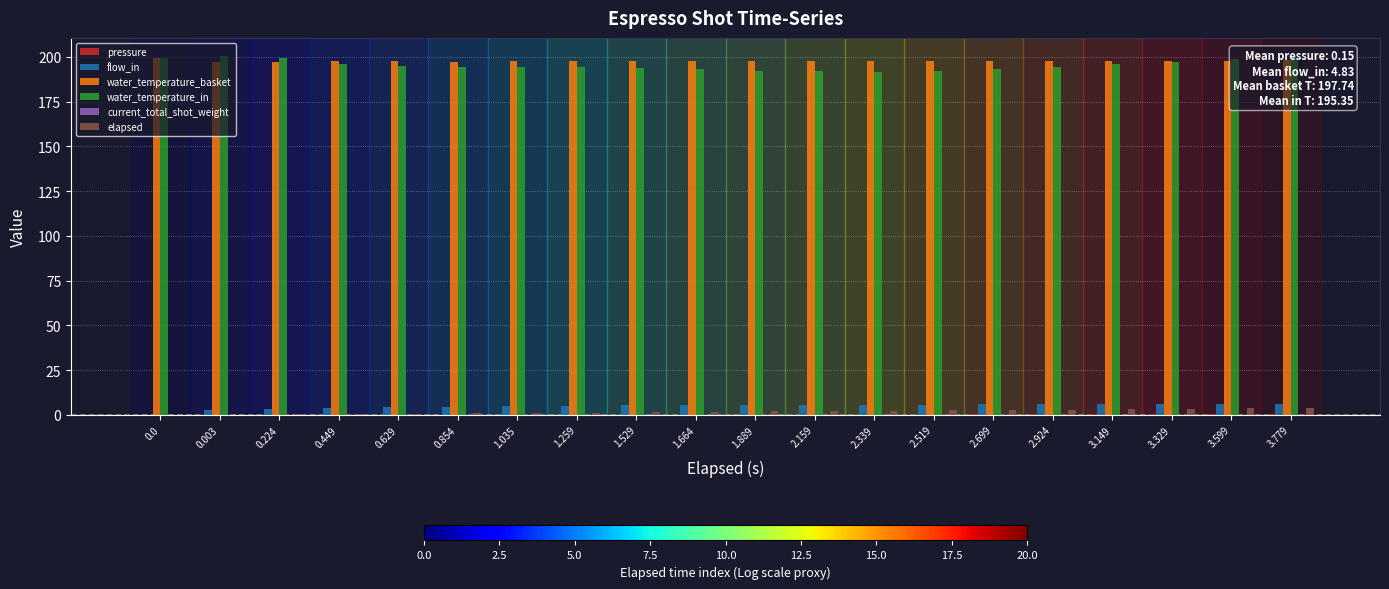

How many categories are shown in the chart?

20